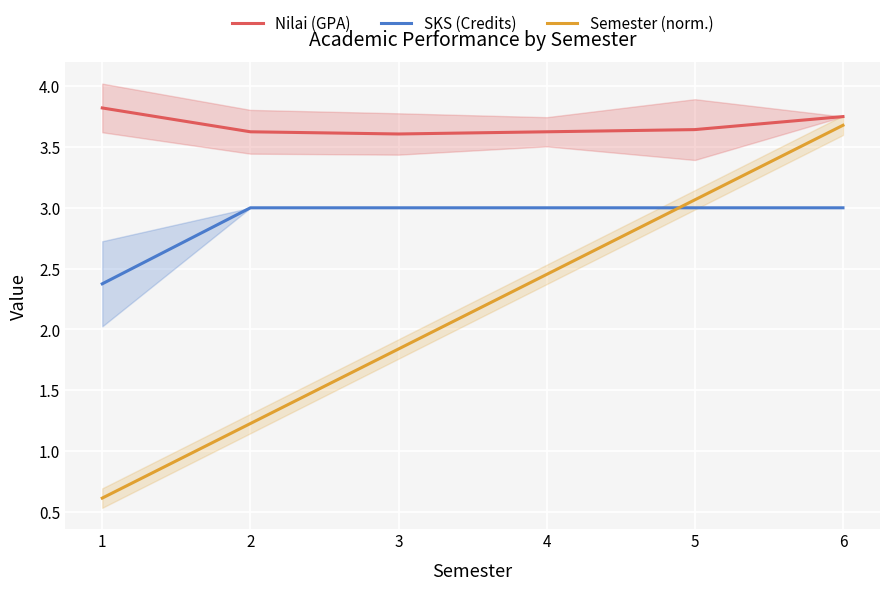

At 4, list the series in order from largest to smallest.

Nilai (GPA), SKS (Credits), Semester (norm.)